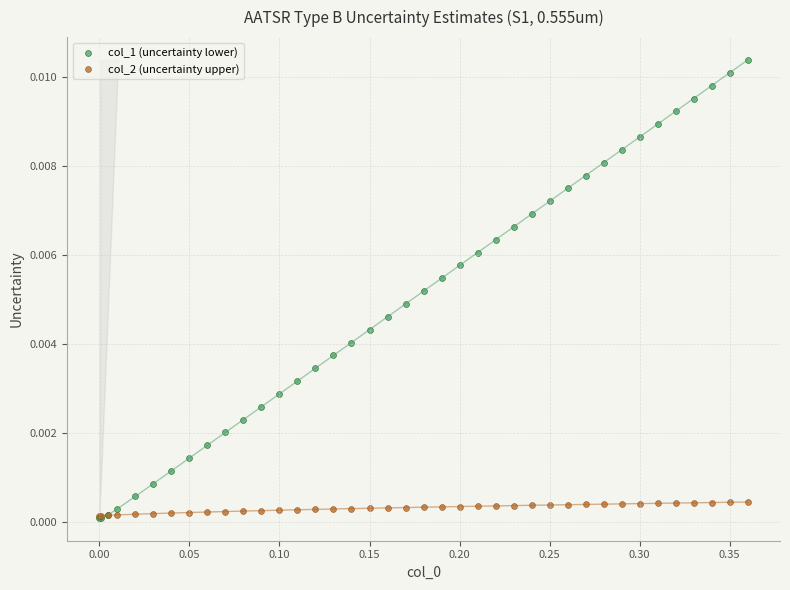

What are all the series names shown in the legend?

col_1 (uncertainty lower), col_2 (uncertainty upper)